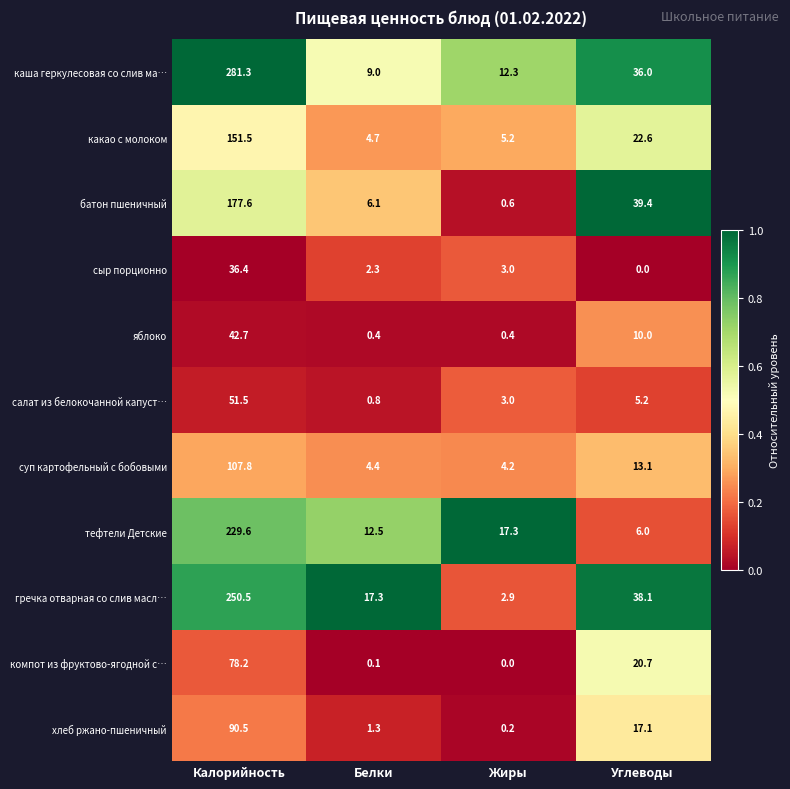

Which series has the largest total across all categories?

каша геркулесовая со слив ма…